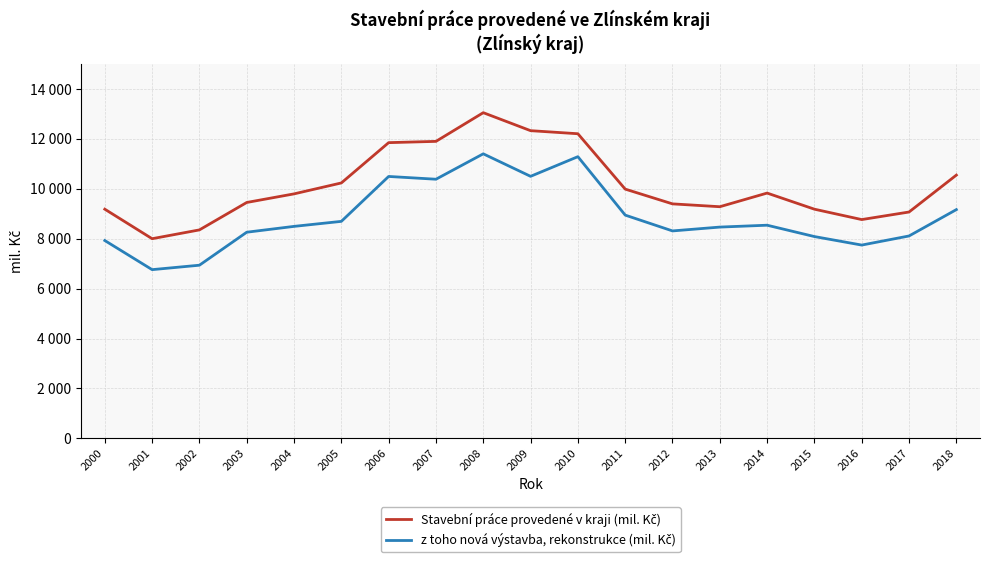

Which series has the widest spread of values?

Stavební práce provedené v kraji (mil. Kč)